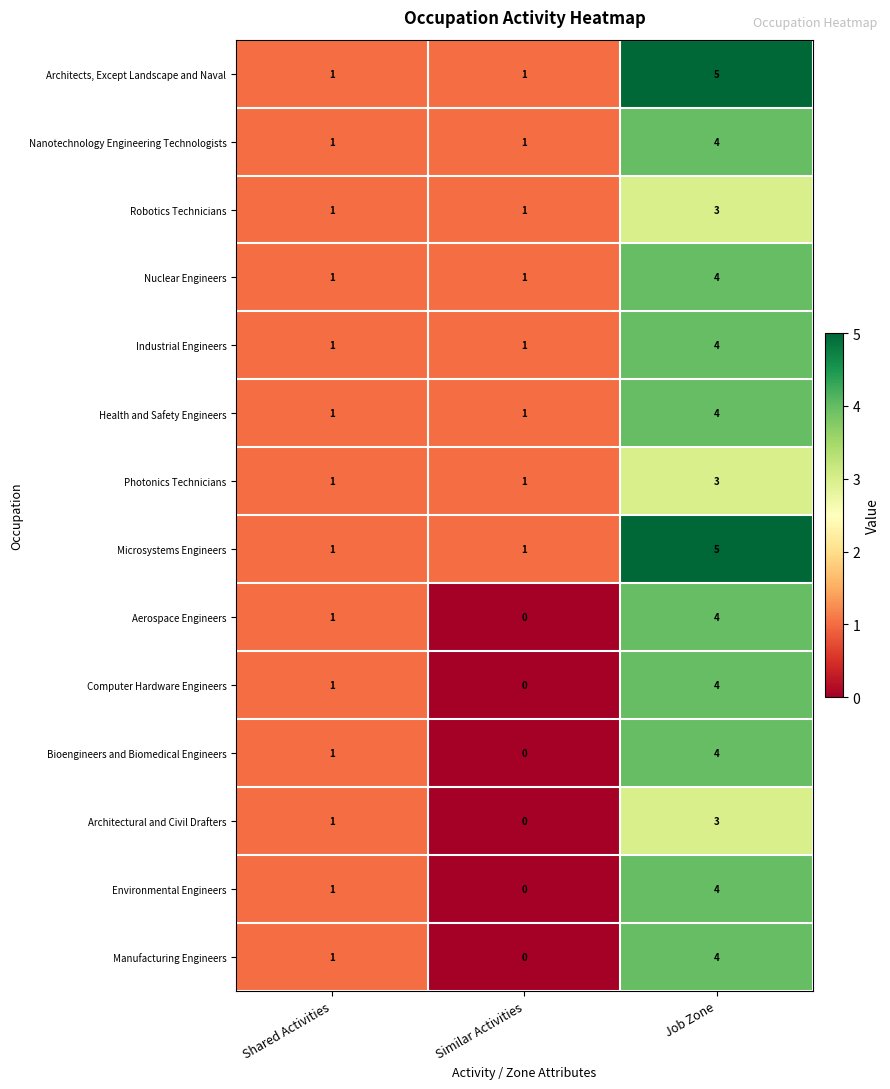

List the labels in order of Aerospace Engineers value, largest first.

Job Zone, Shared Activities, Similar Activities